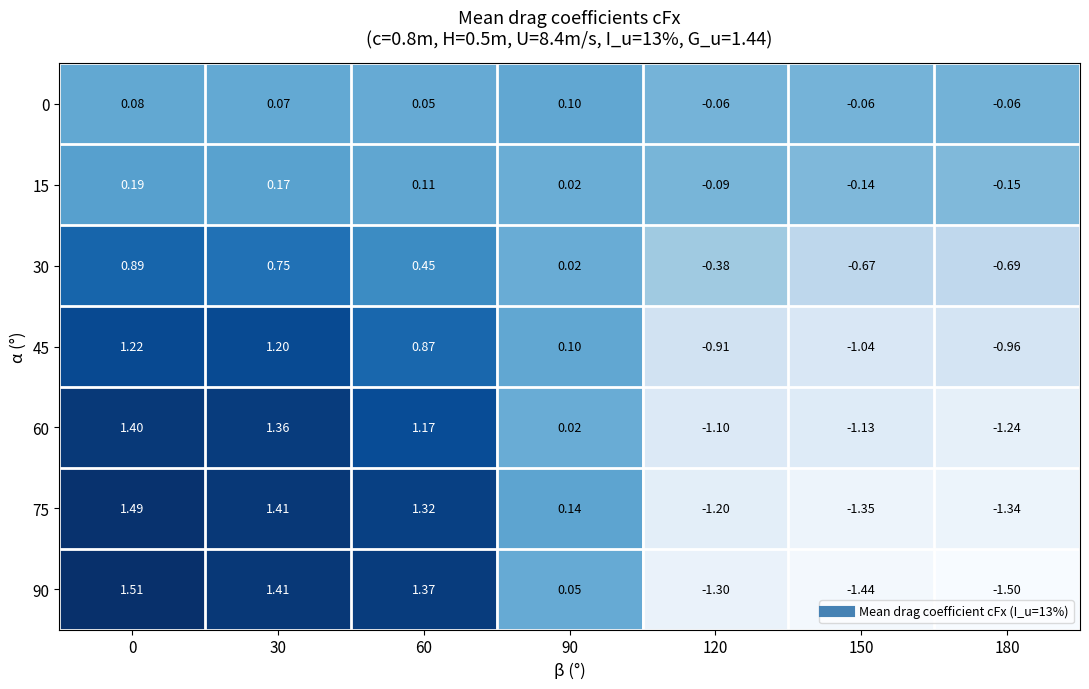

How many values in the 75 series are below 0?

3